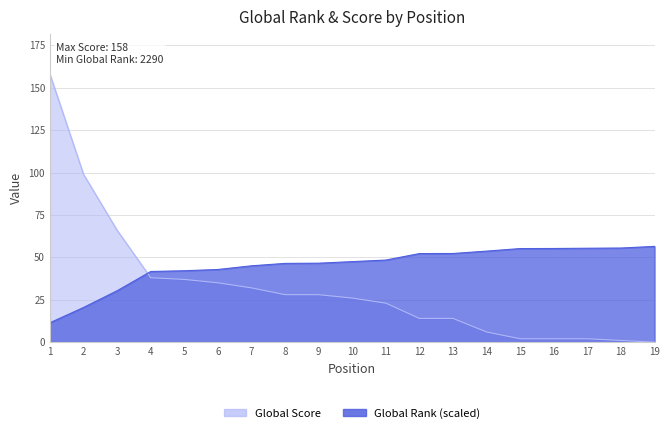

At how many categories does at least one series exceed 10?

19